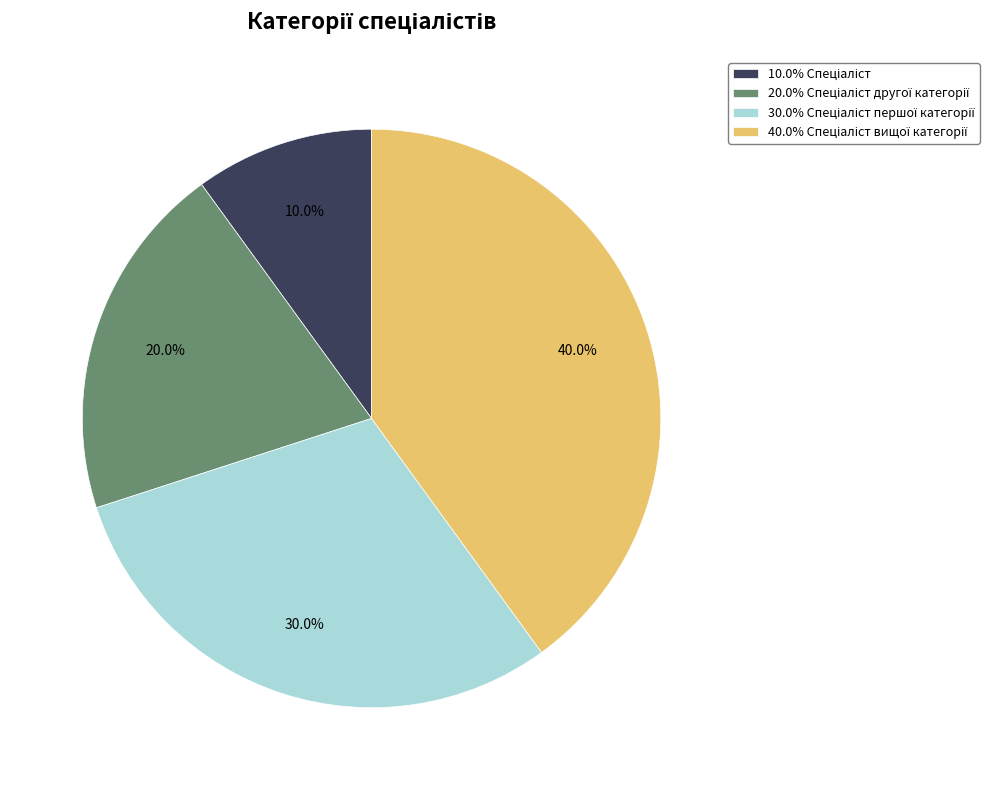

Does any single category account for the majority?

No